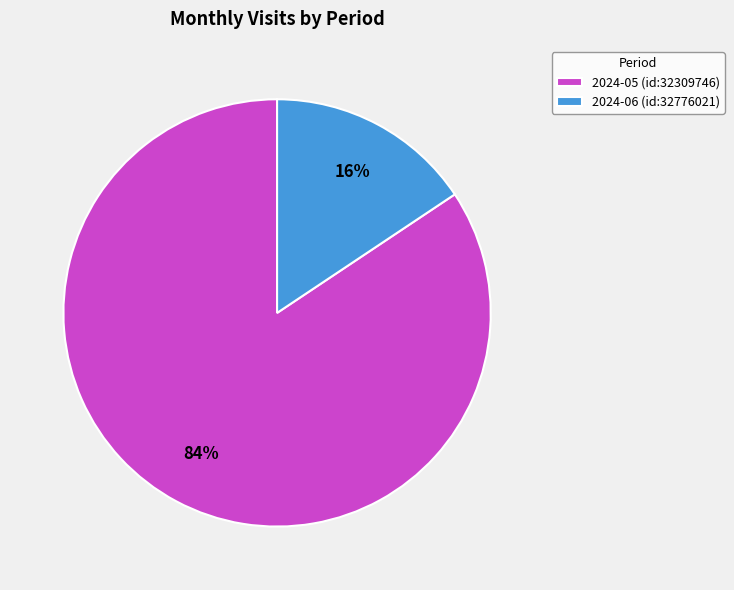

What is the largest slice in the pie chart?

2024-05 (id:32309746)